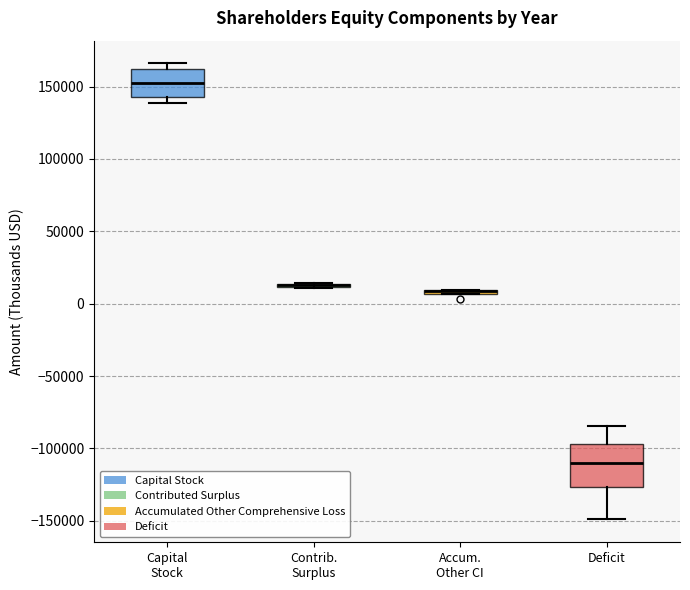

Where is the lower edge of the box for Contrib. Surplus on the y-axis? The values are not printed on the chart, so give them approximately, as read against the axis.

10000